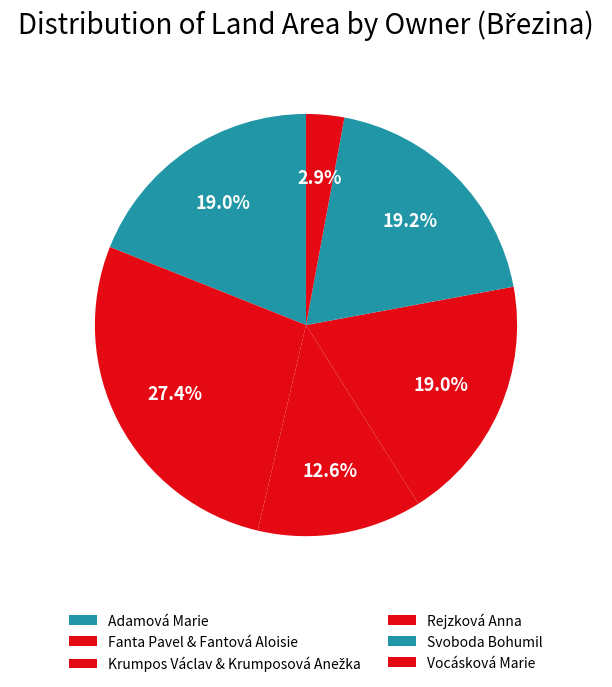

Count the number of slices in the pie.

6